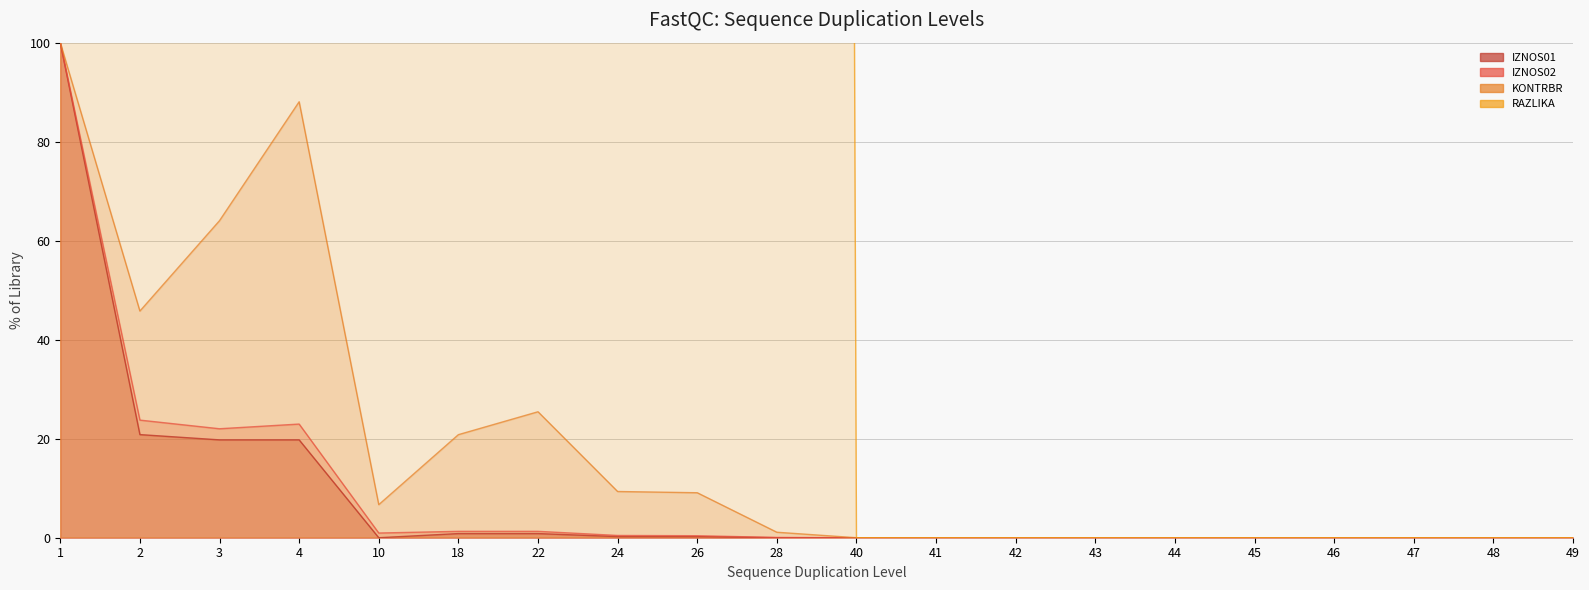

True or false: RAZLIKA and KONTRBR cross at least once.

False